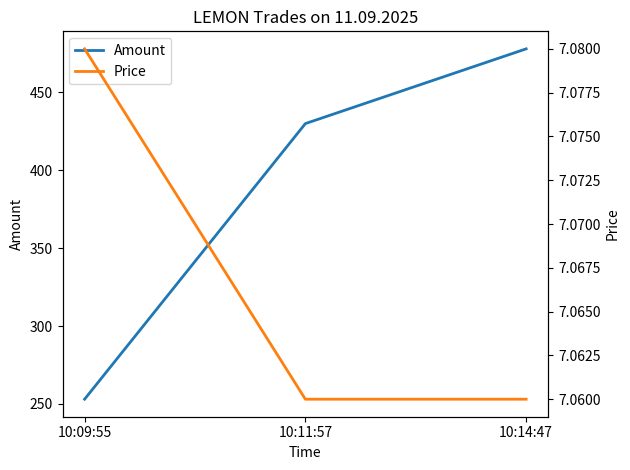

At which label does Amount reach its peak?

10:14:47